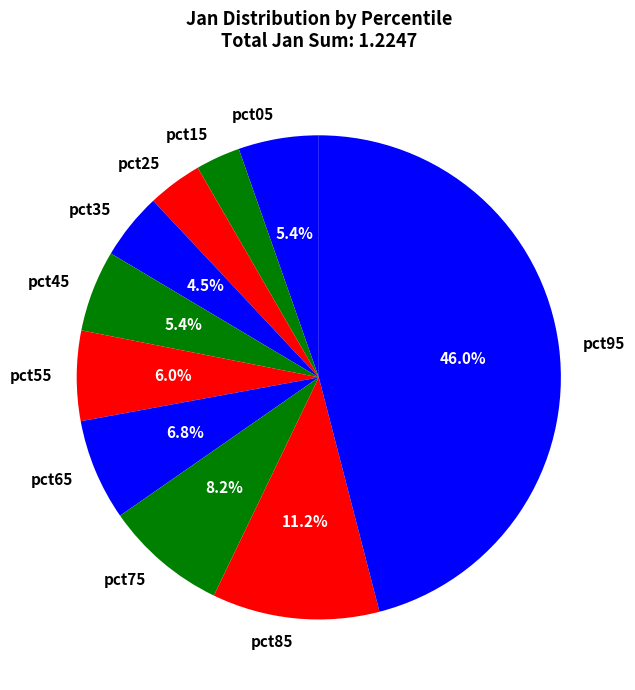

What is the smallest slice in the pie chart?

pct15